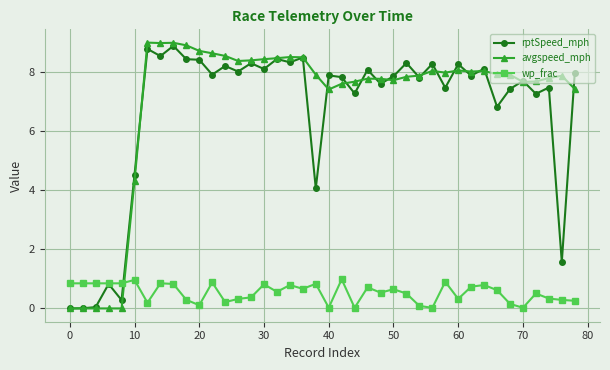

How many times do wp_frac and avgspeed_mph cross each other?

1